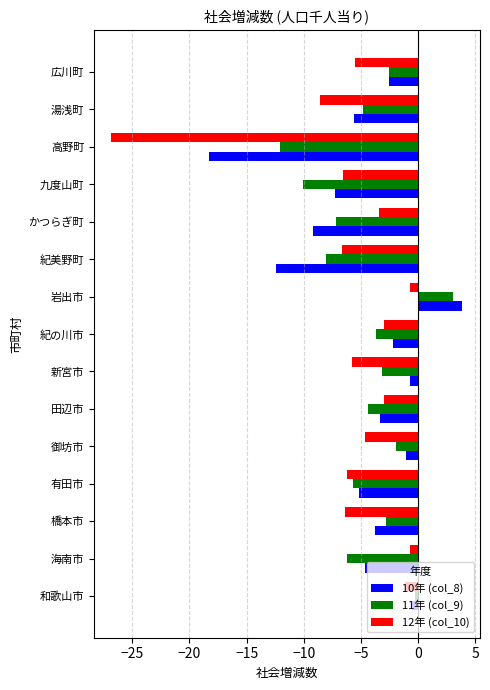

True or false: 10年 (col_8) has a value of -3.8 at 橋本市.

True